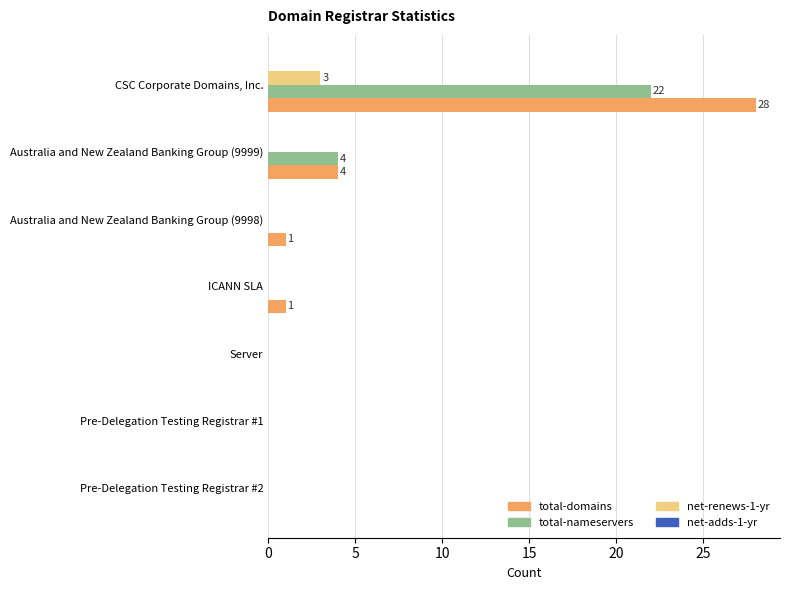

How many net-renews-1-yr values are between 0 and 1?

6